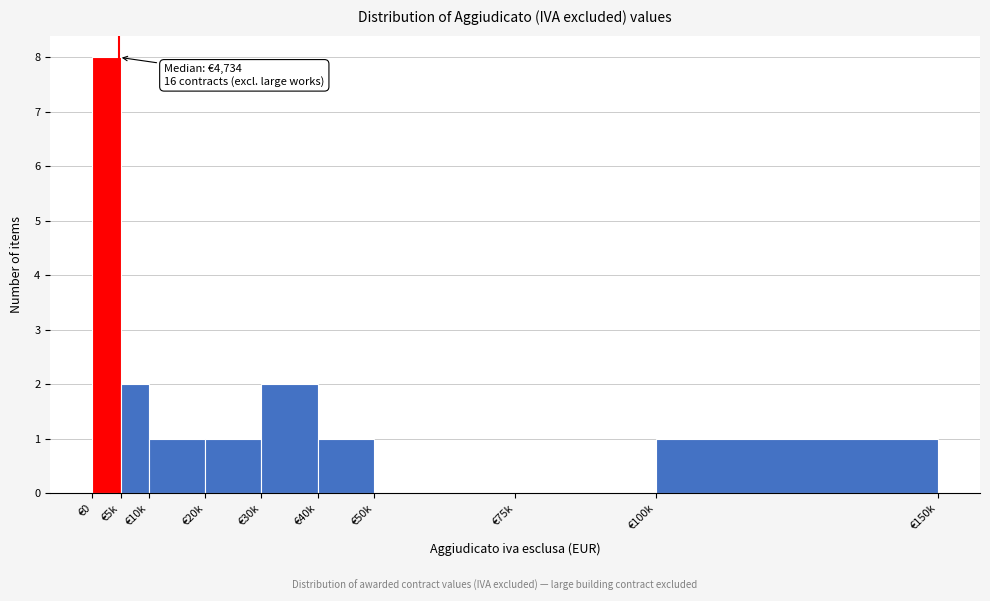

Reading right to left, what are all the values shown in this chart?

€100k=1	€75k=0	€50k=0	€40k=1	€30k=2	€20k=1	€10k=1	€5k=2	€0=8